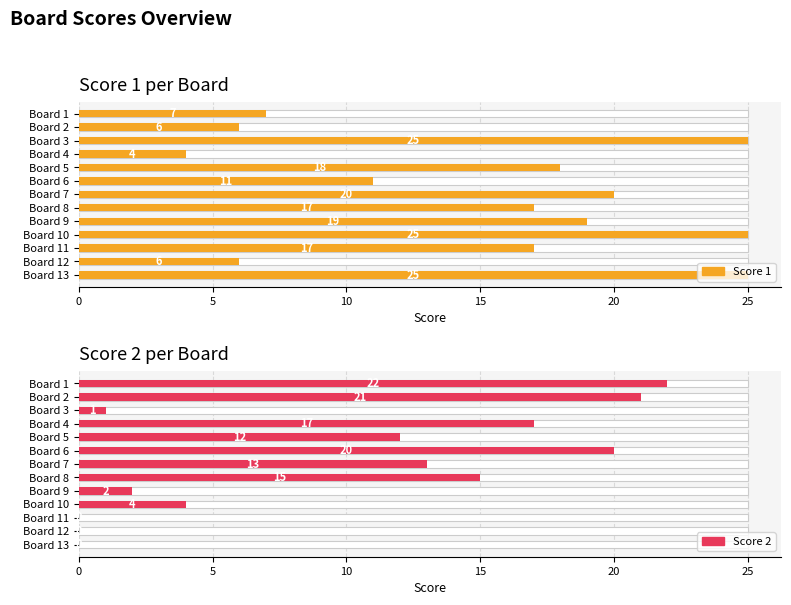

Rank the series at Board 4 from lowest to highest value.

Score 1 per Board, Score 2 per Board